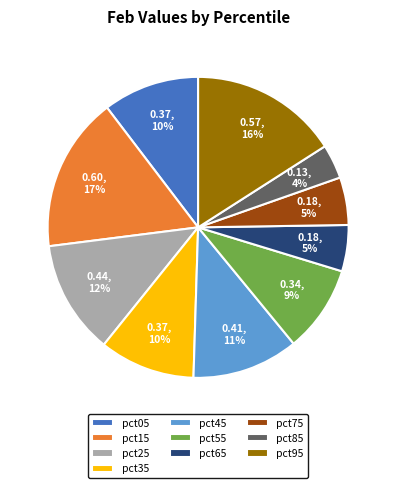

What percentage is the pct95 slice, to the nearest percent?

16%